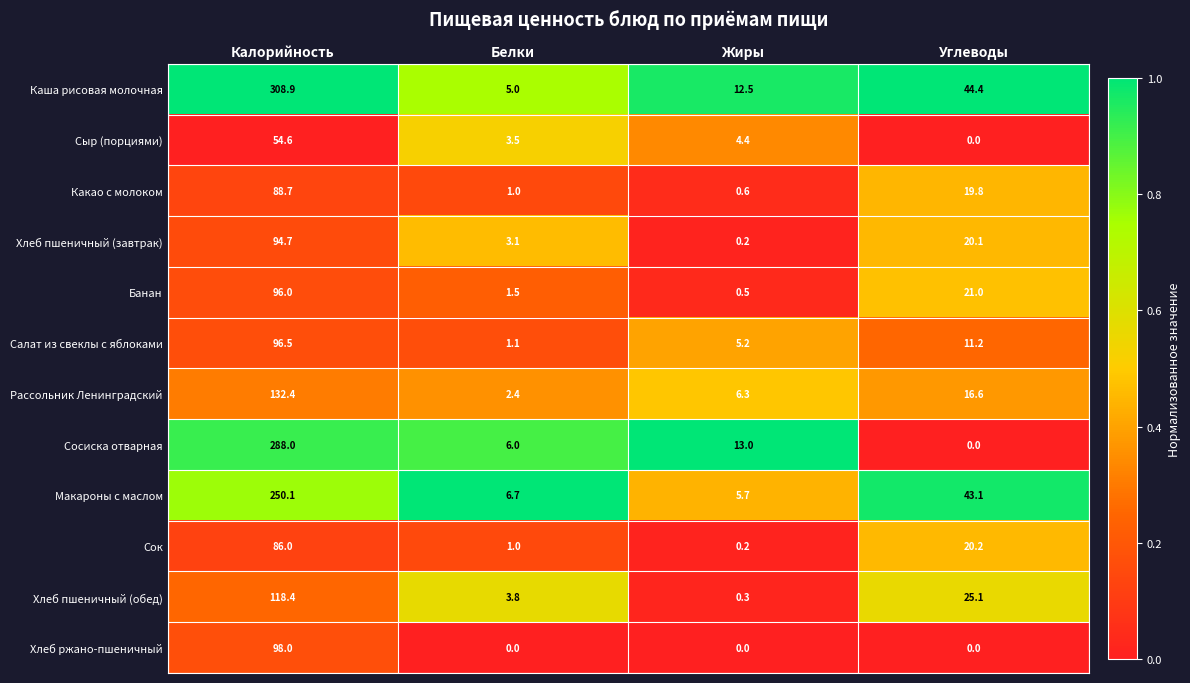

What is the difference between the highest and lowest values at Калорийность?

254.3